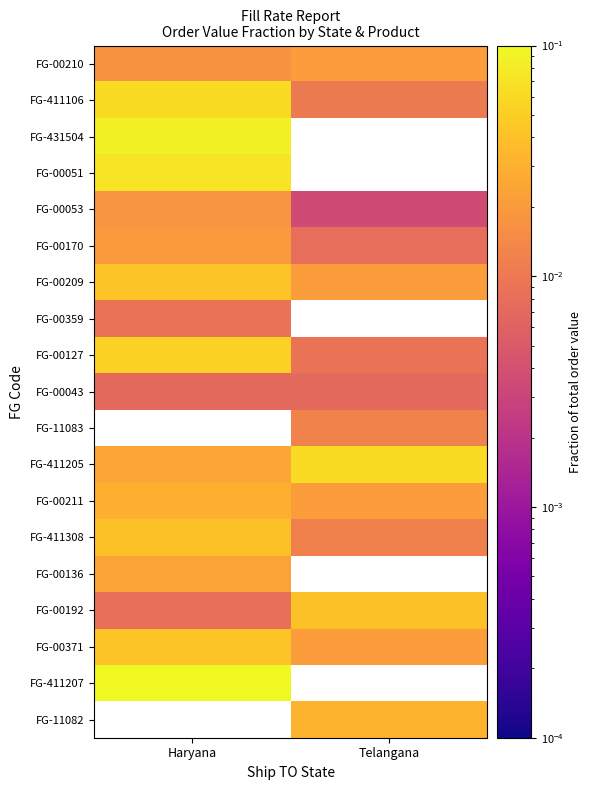

Where is FG-00371 nearest to the value 0?

Telangana